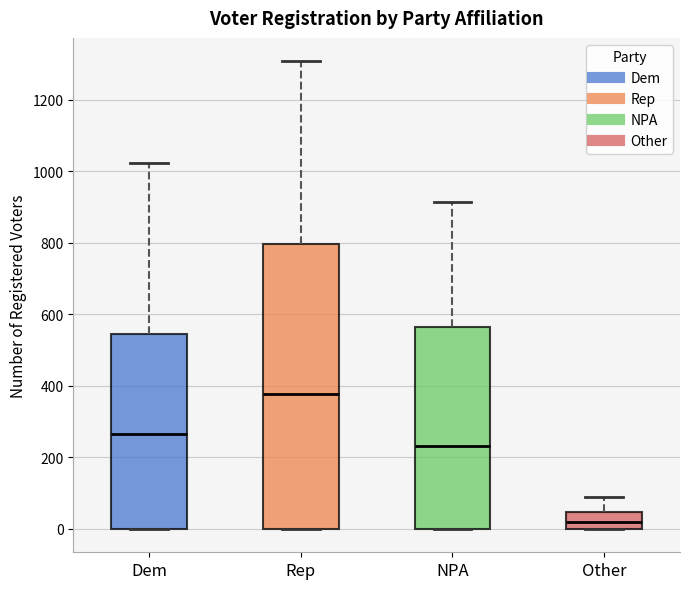

Which box has the highest median line?

Rep